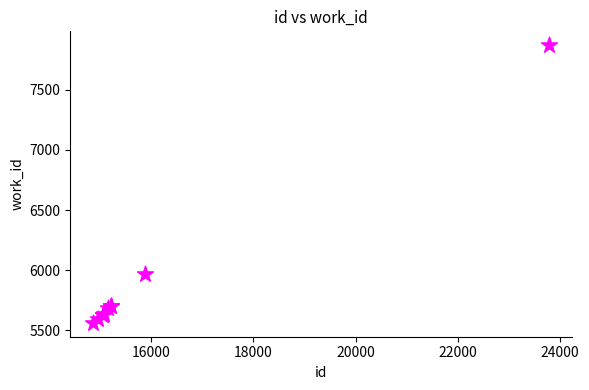

What Y value in the scatter plot is closest to 6716?

5971